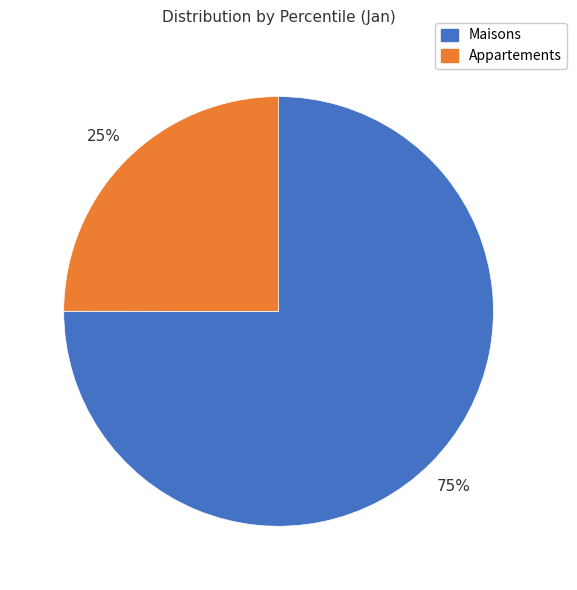

Is there a majority slice in this chart?

Yes